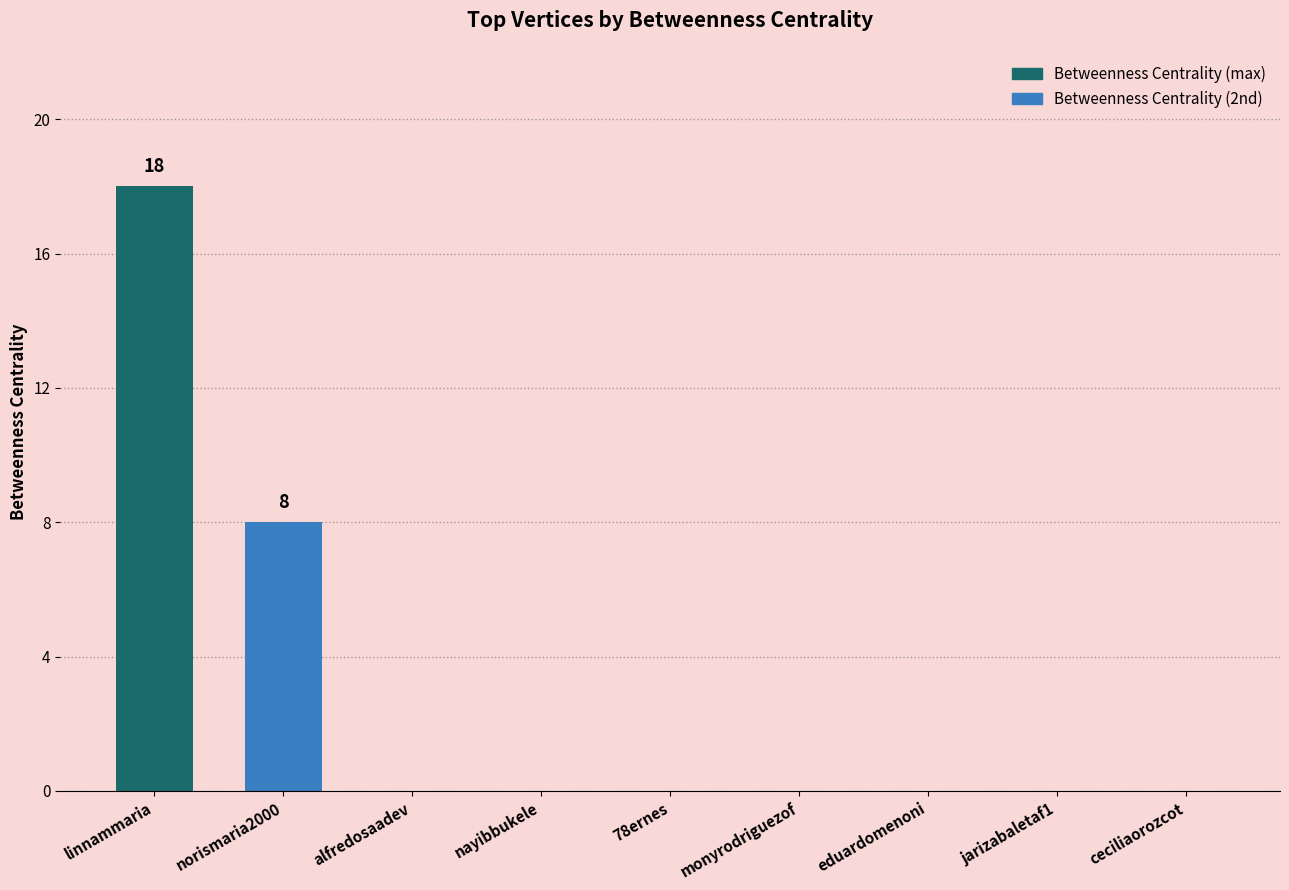

What is the sum of all values?

26